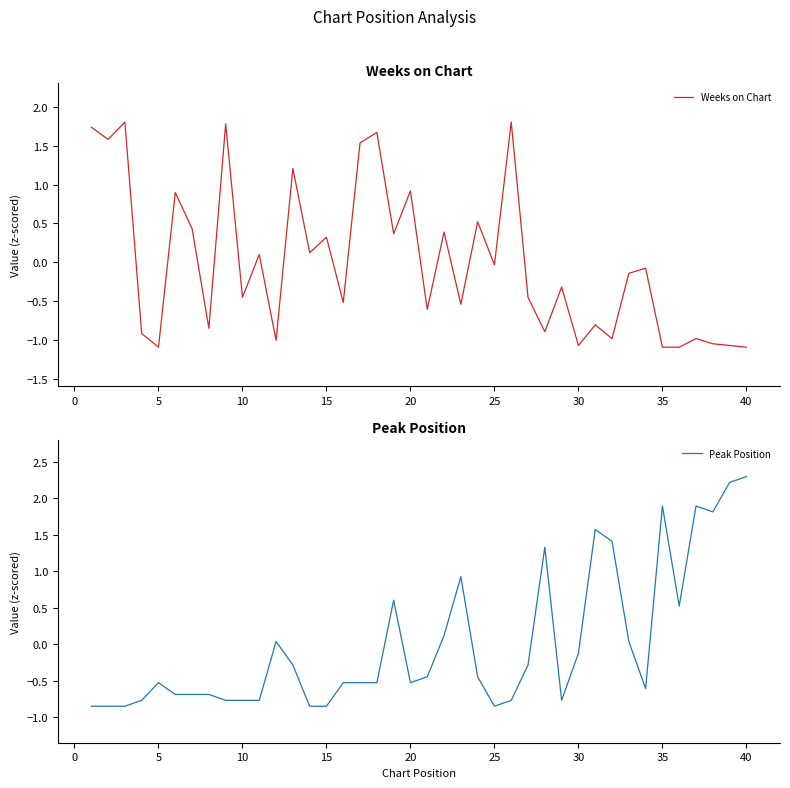

Which series has the largest range (max minus min)?

Peak Position